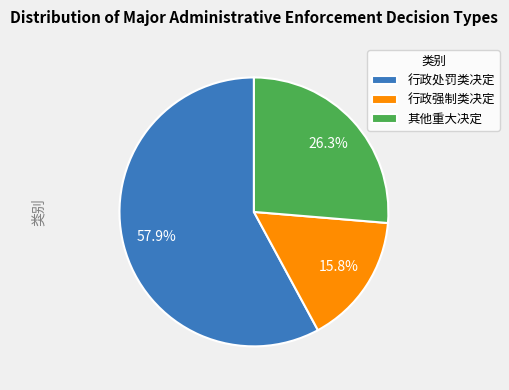

True or false: 其他重大决定 accounts for 13% of the total.

False